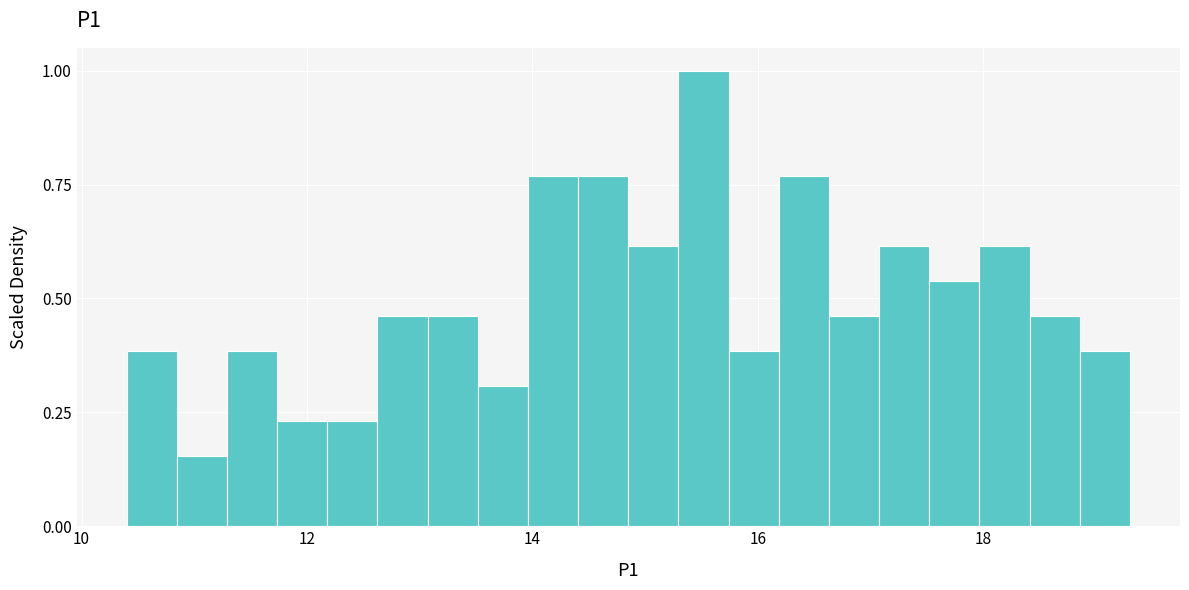

Read against the x-axis, roughly where is the centre of the tallest bar?

15.6